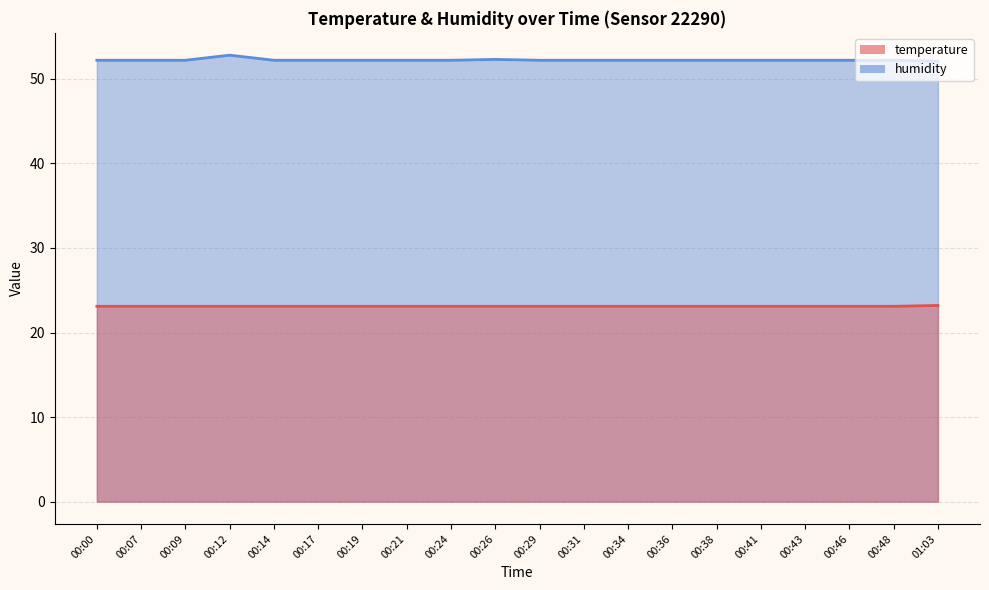

How many interior local peaks does the humidity series have?

2